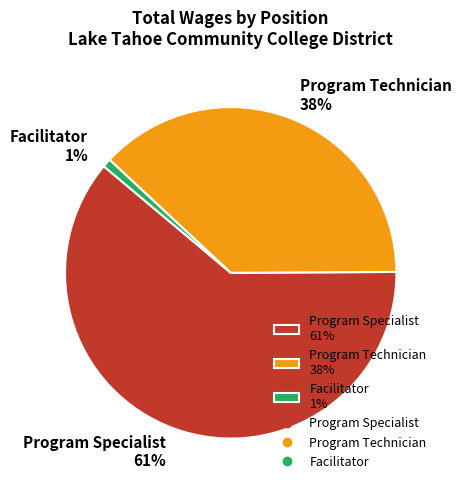

Which slice represents more than half of the pie?

Program Specialist